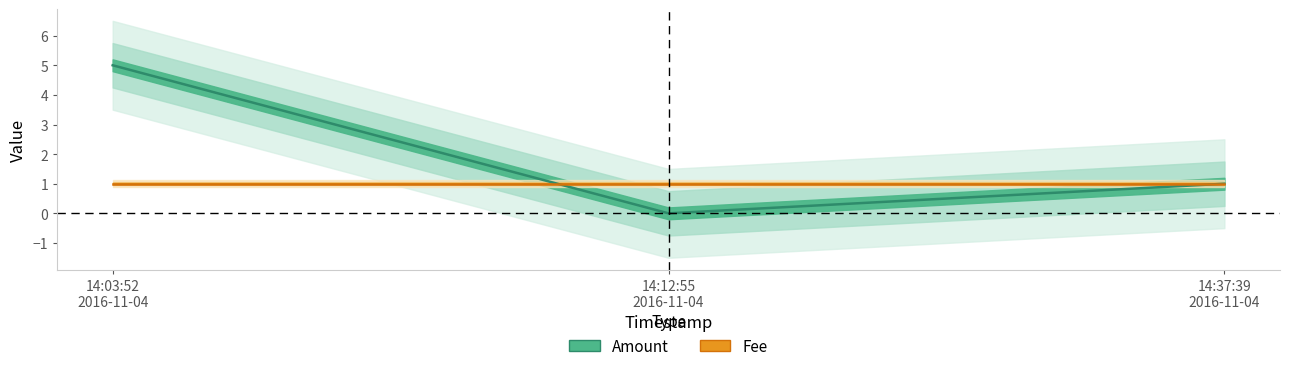

Is the value of Amount at 14:03:52
2016-11-04 greater than the value of Fee at 14:37:39
2016-11-04?

Yes